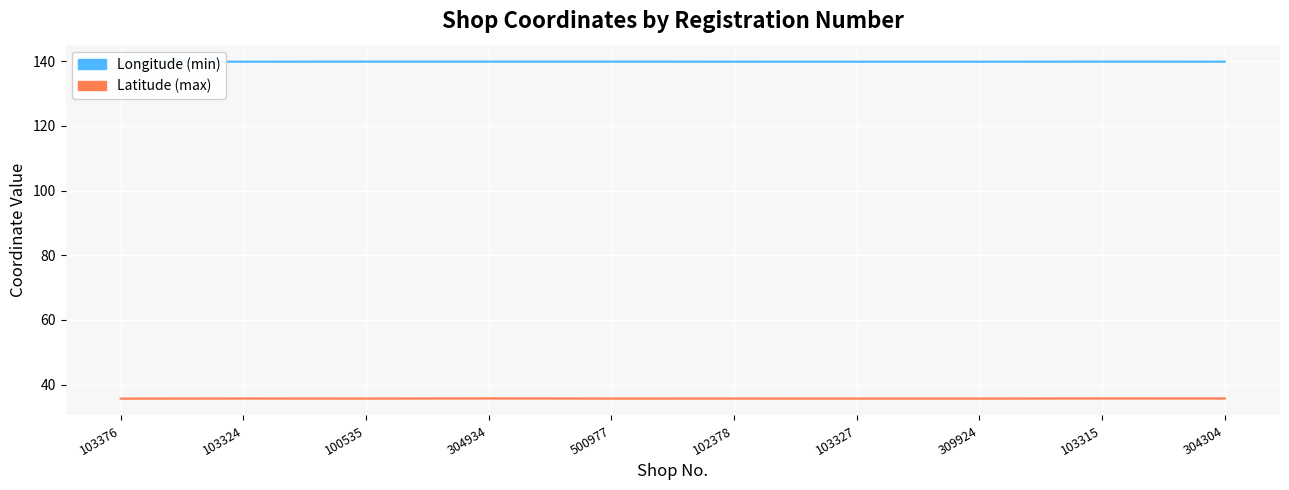

Reading left to right, list all the values displayed in this chart.

Longitude (min): 139.9	139.9	139.9	139.9	139.9	139.9	139.9	139.9	139.9	139.9
Latitude (max): 35.7	35.7	35.7	35.7	35.7	35.7	35.7	35.7	35.7	35.7